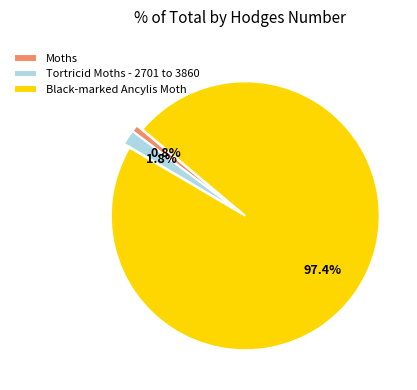

Count the number of slices in the pie.

3